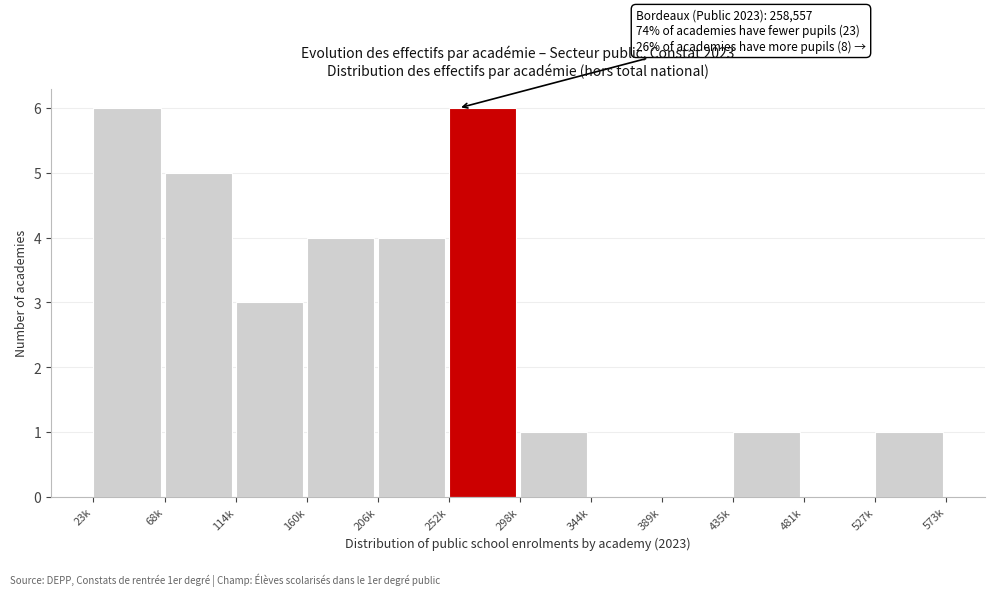

Reading right to left, what are all the values shown in this chart?

527k=1	481k=0	435k=1	389k=0	344k=0	298k=1	252k=6	206k=4	160k=4	114k=3	68k=5	23k=6